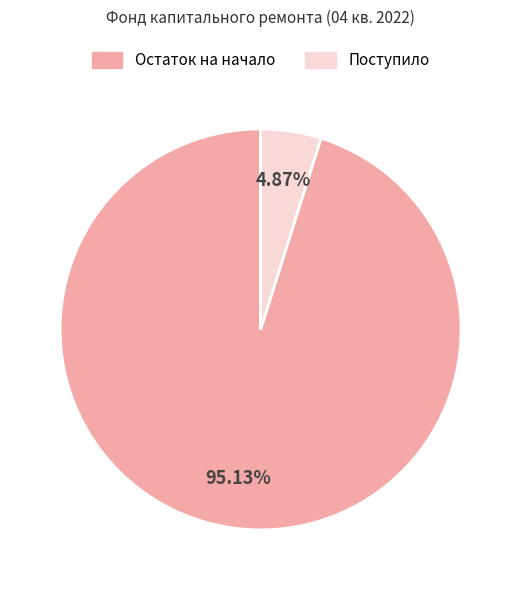

How many slices are in this pie chart?

2